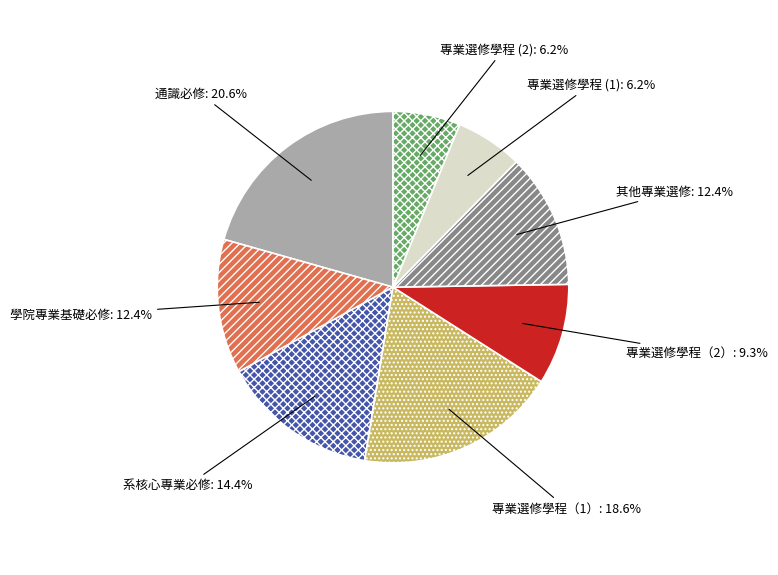

Is there a majority slice in this chart?

No